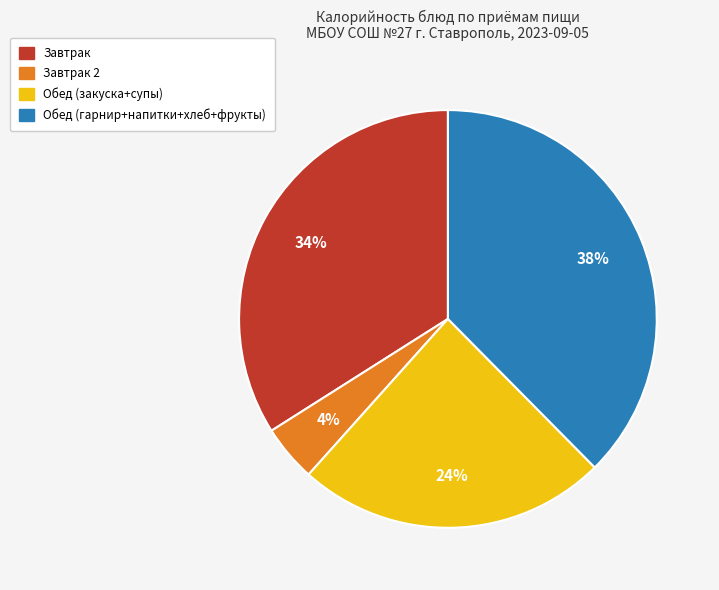

How many segments does this pie chart have?

4